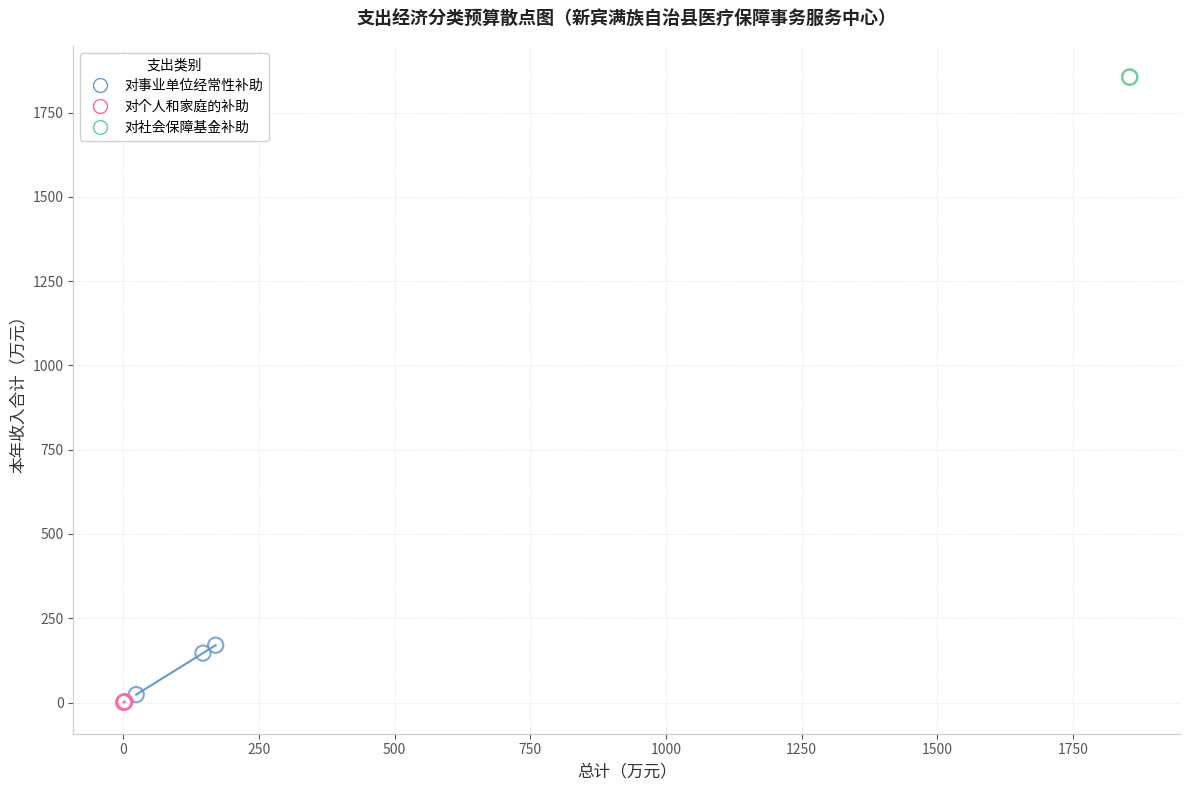

What are all the series names shown in the legend?

对事业单位经常性补助, 对个人和家庭的补助, 对社会保障基金补助